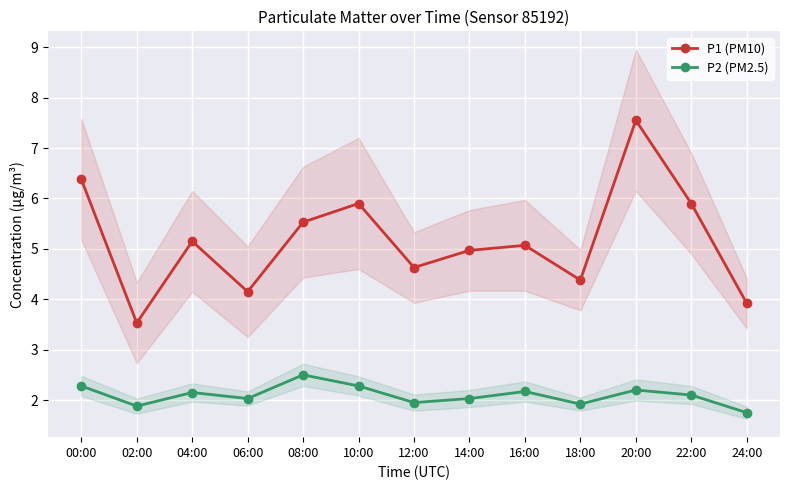

Is it true that P2 (PM2.5) equals 2.5 at 08:00?

True